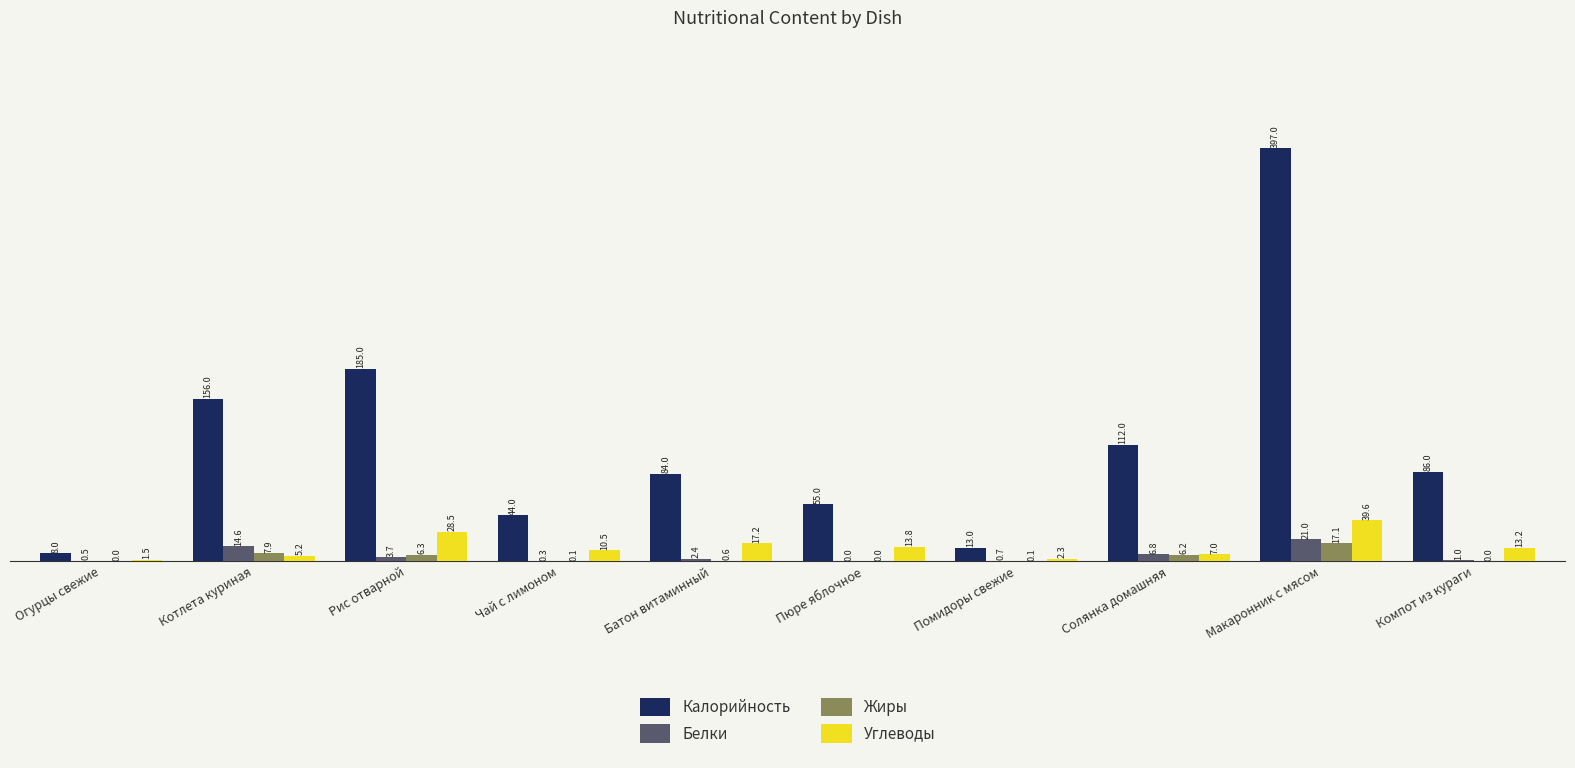

Is it true that Белки equals 3.7 at Рис отварной?

True